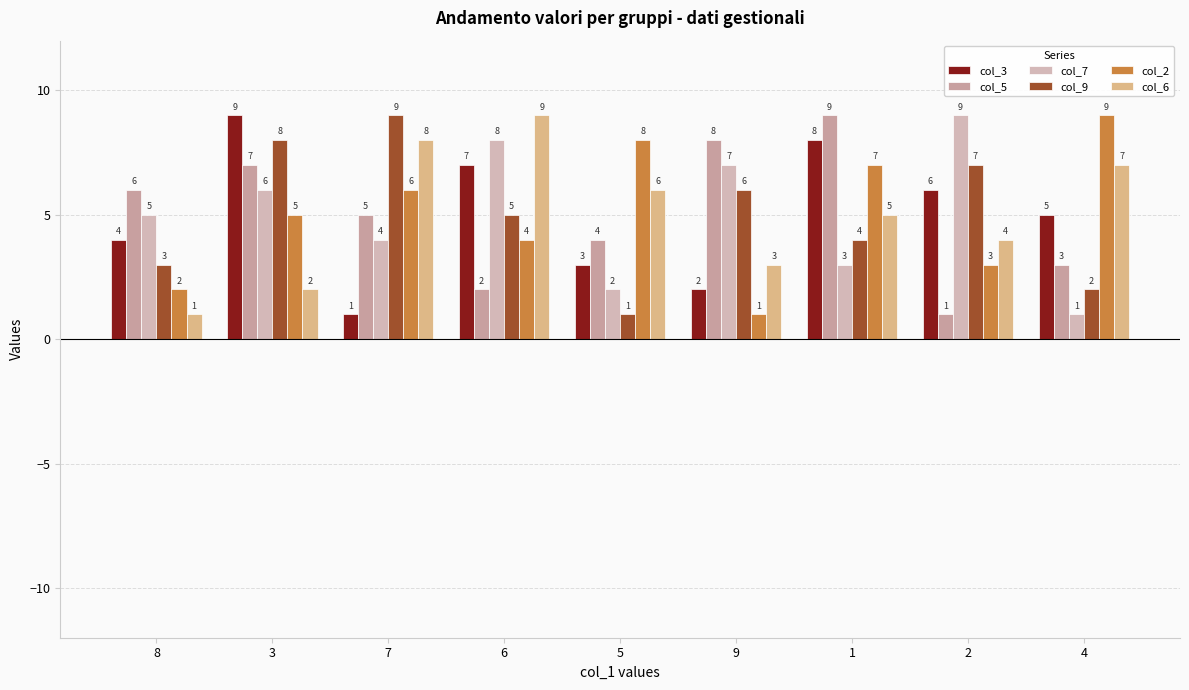

True or false: col_2 has a value of 7 at 1.

True